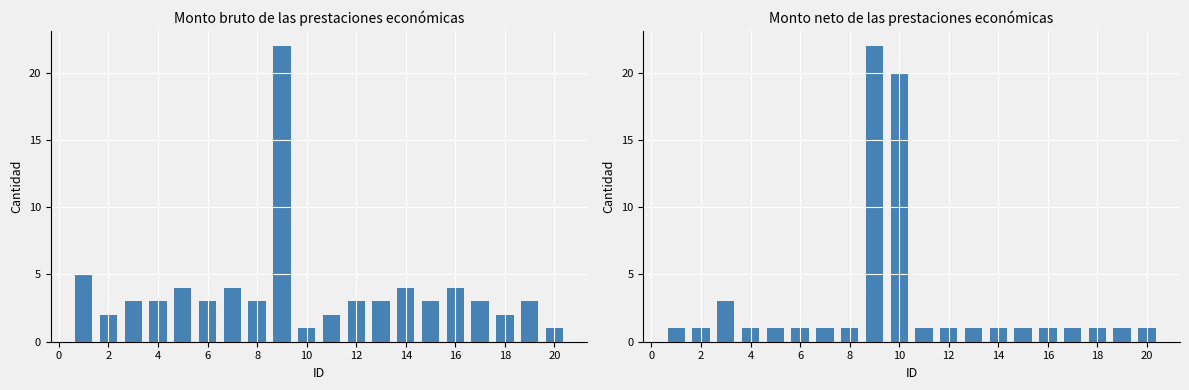

What is the sum of all Monto neto values?

62